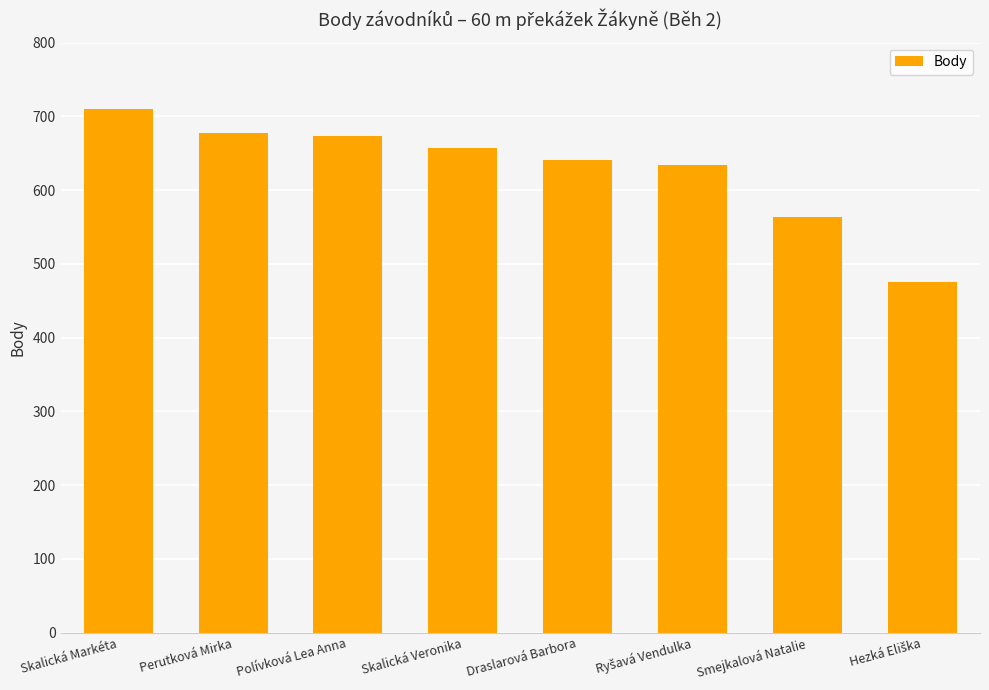

What is the sum of all values?

5031